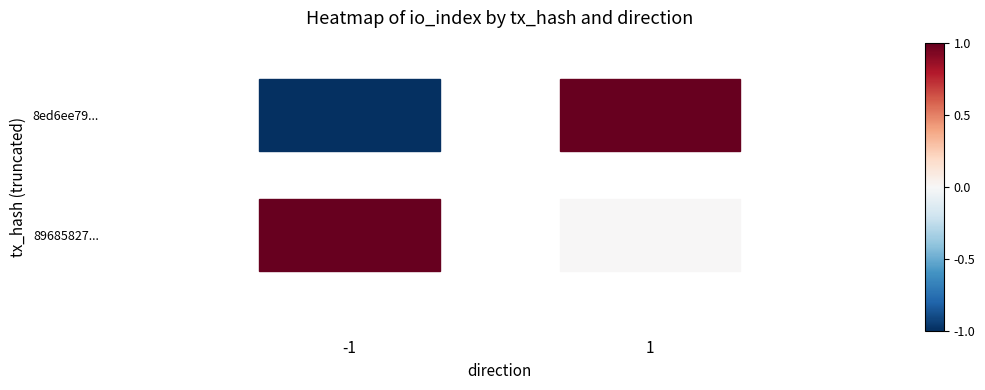

Reading left to right, list all the values displayed in this chart.

8ed6ee799dbf2f4568eb8a6f6392dfa2e53cf5a: 0=-1	1=1
8968582770305c61ca7980095f779dcc5cd4d48: 0=1	1=0